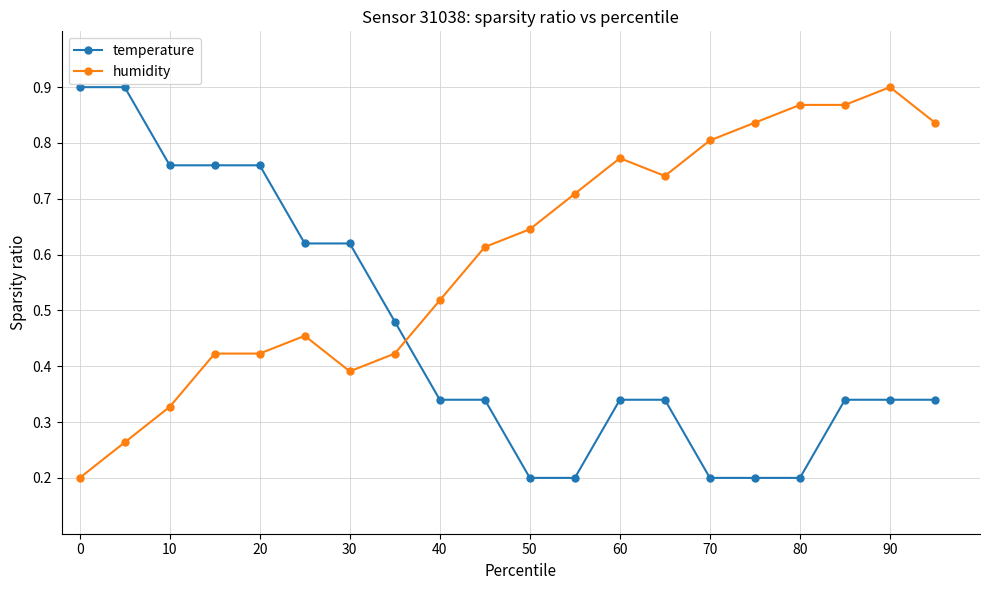

What are all the series names shown in the legend?

temperature, humidity